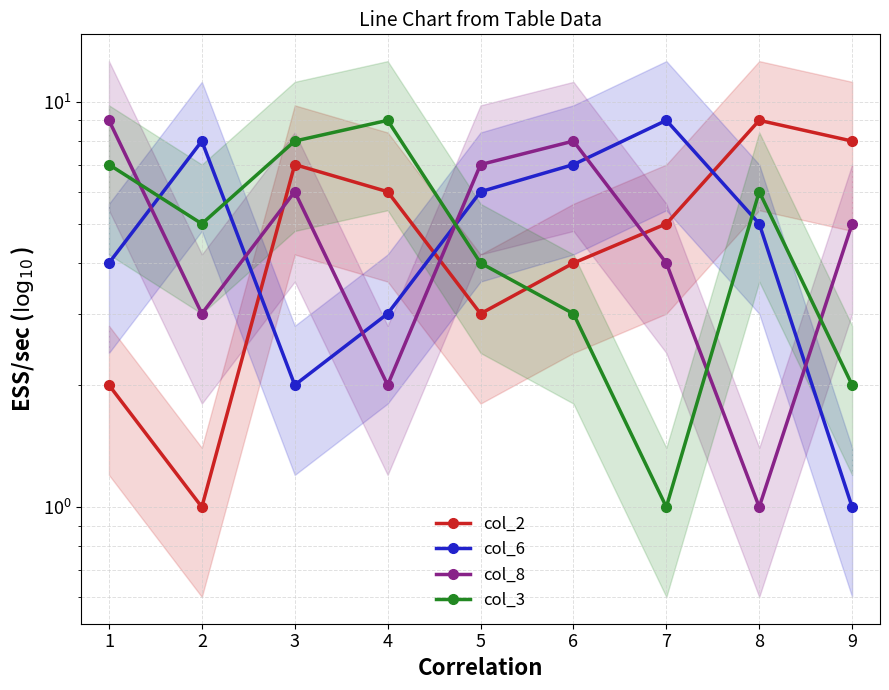

How many data points does each series have?

9